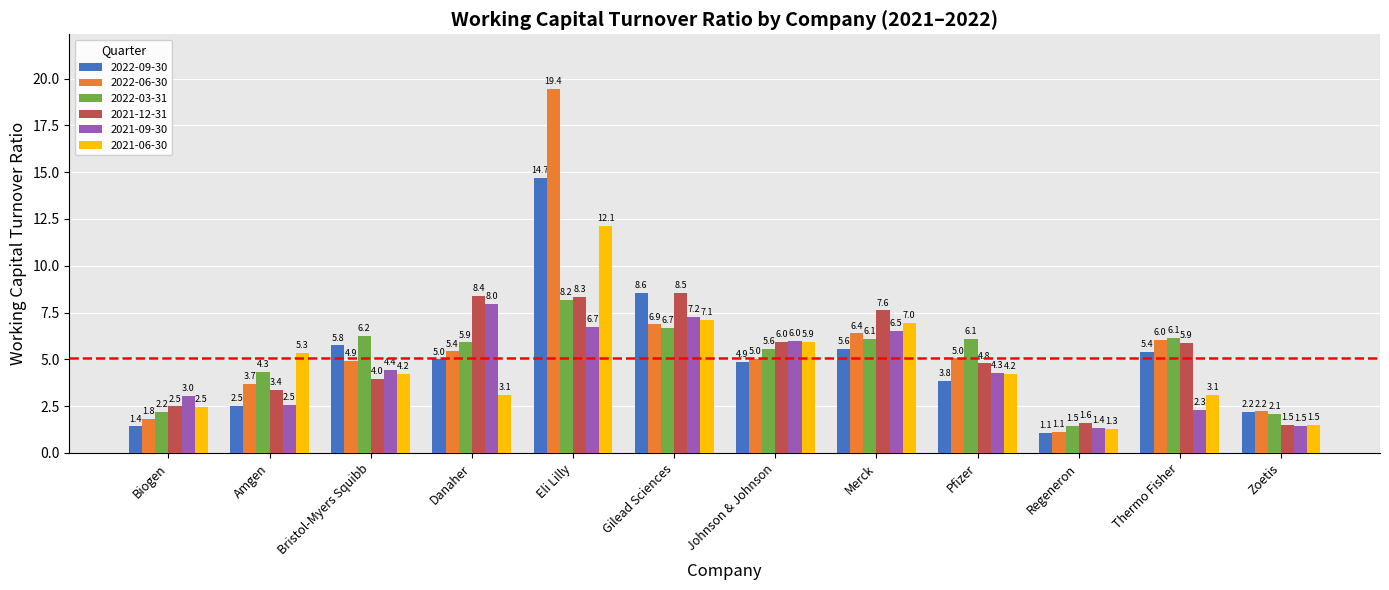

At which category is the sum across all series the highest?

Eli Lilly